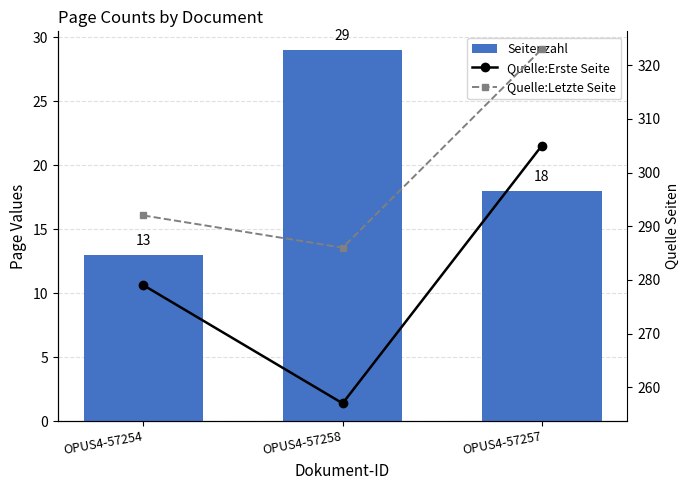

At which category does the chart reach its peak across all series?

OPUS4-57257